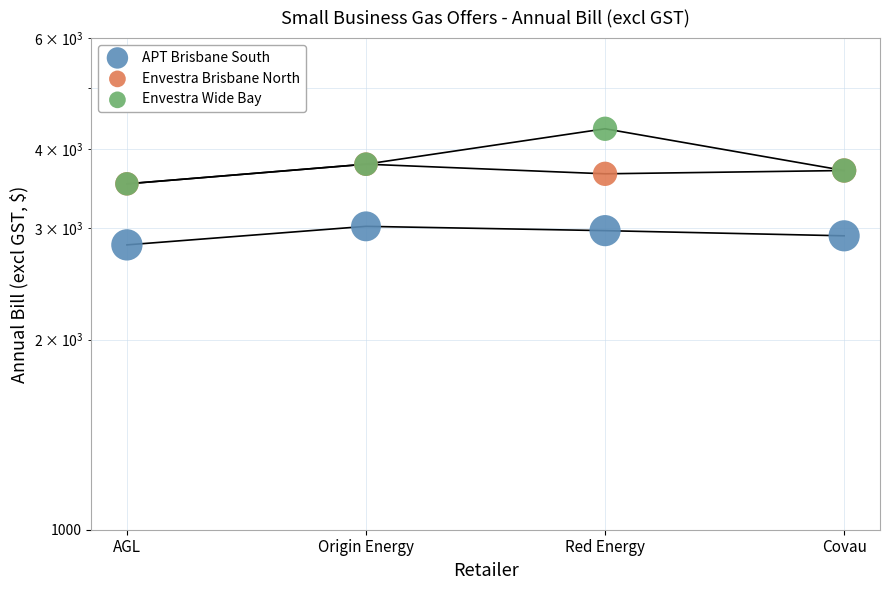

What are all the series names shown in the legend?

APT Brisbane South, Envestra Brisbane North, Envestra Wide Bay